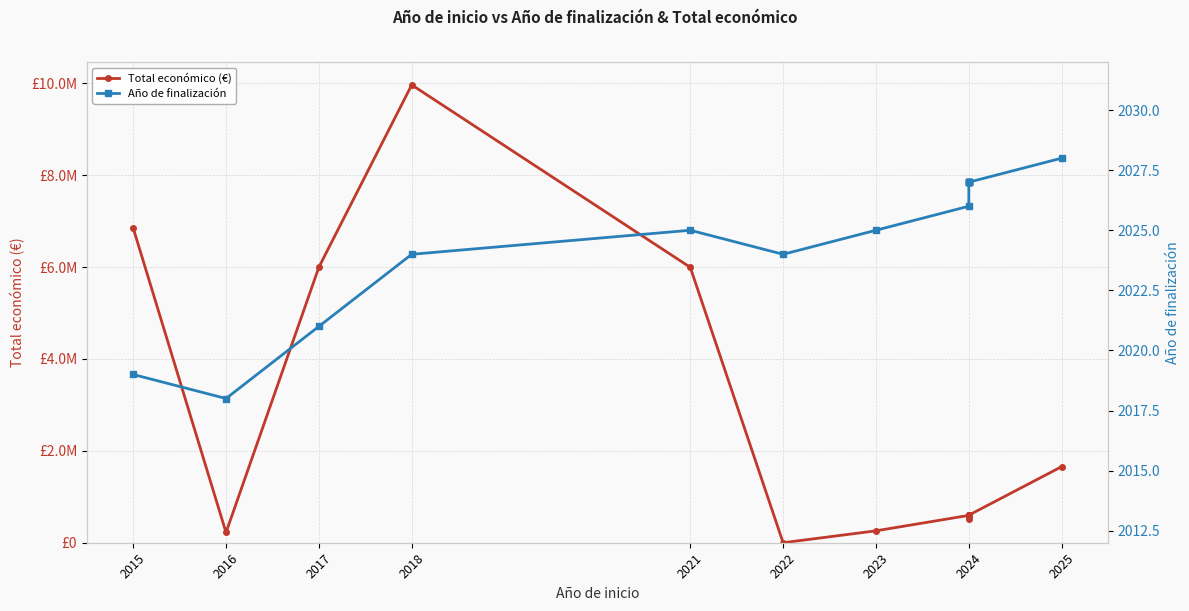

True or false: Total económico (€) has a value of 369651 at 2024.

False